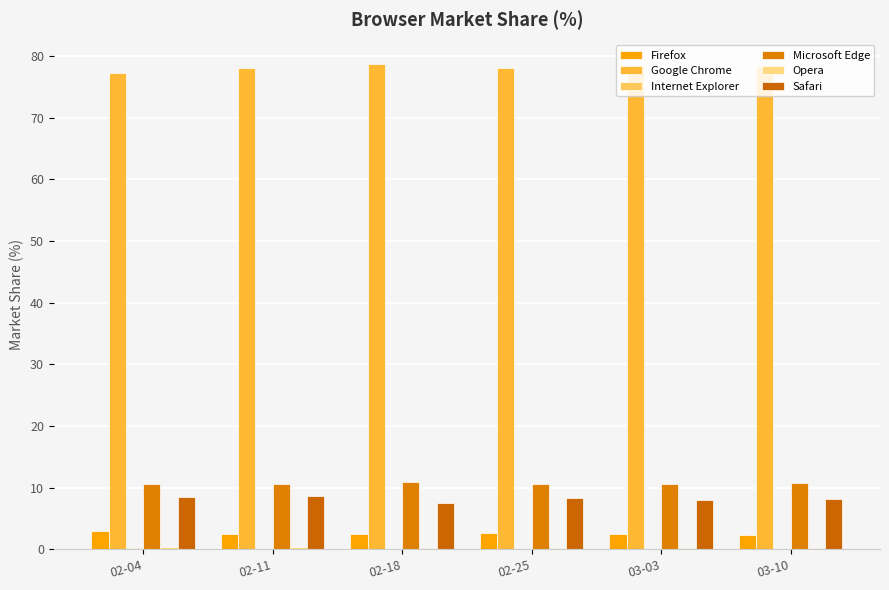

How many distinct data groups are displayed?

6